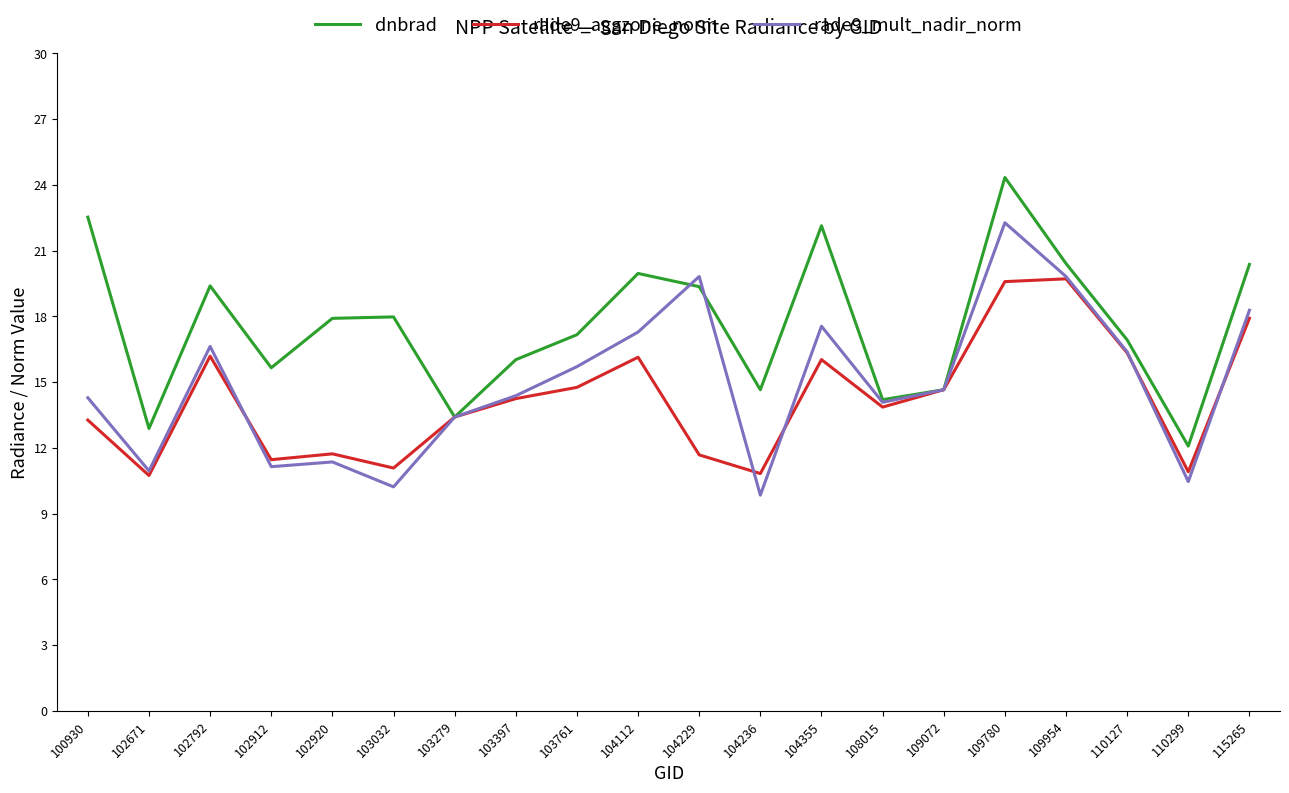

Rank the series at 104229 from highest to lowest value.

rade9_mult_nadir_norm, dnbrad, rade9_aggzone_norm